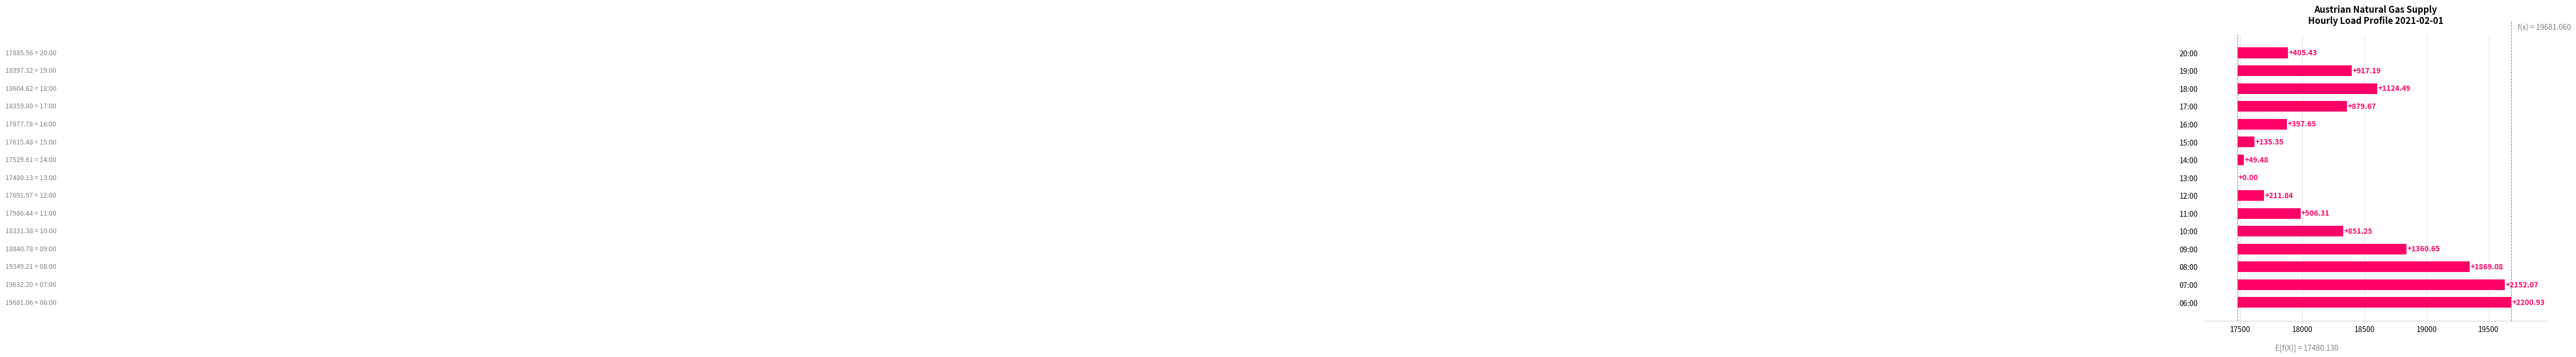

What position from the right is 20:00?

1